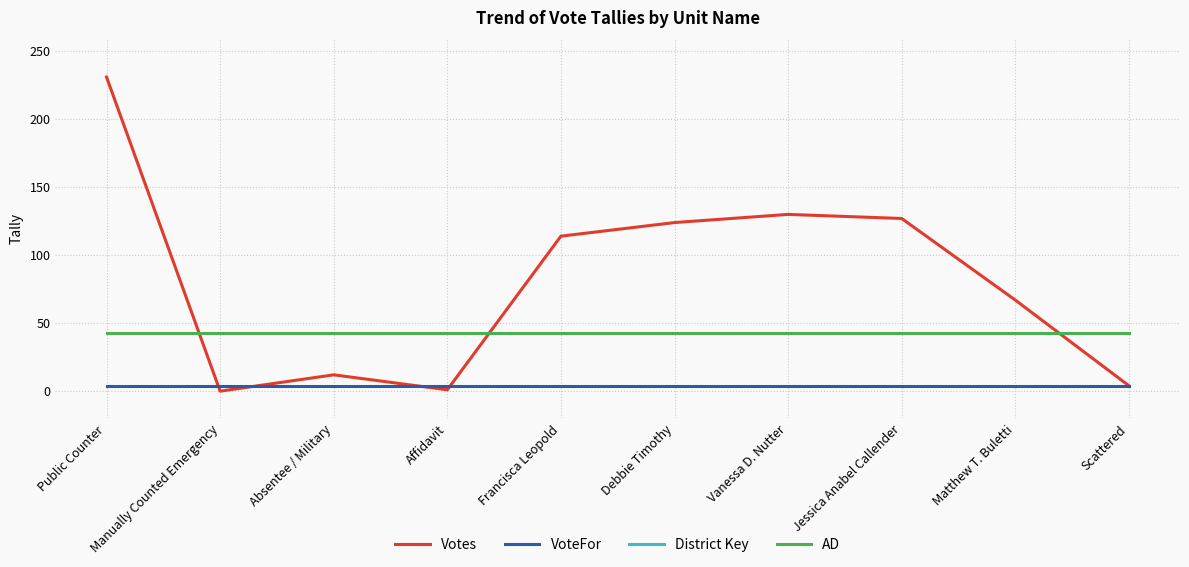

Between Vanessa D. Nutter and Matthew T. Buletti, which series saw the biggest shift?

Votes